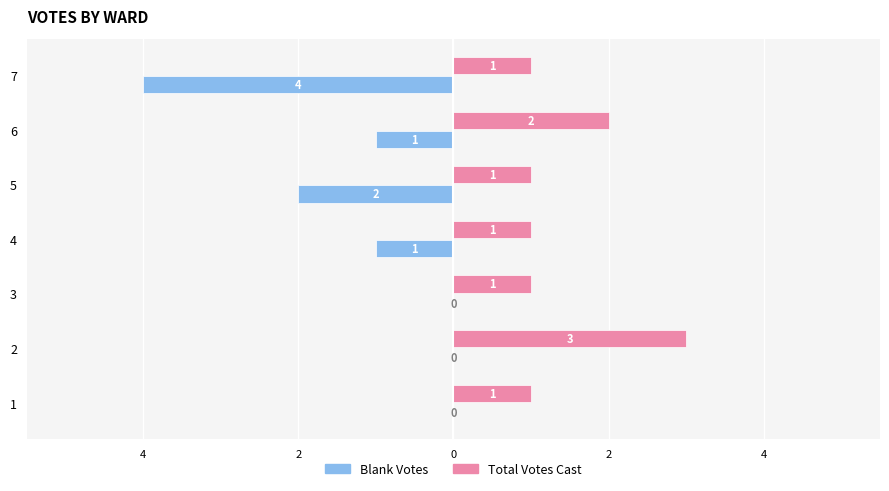

What are all the series names shown in the legend?

Blank Votes, Total Votes Cast